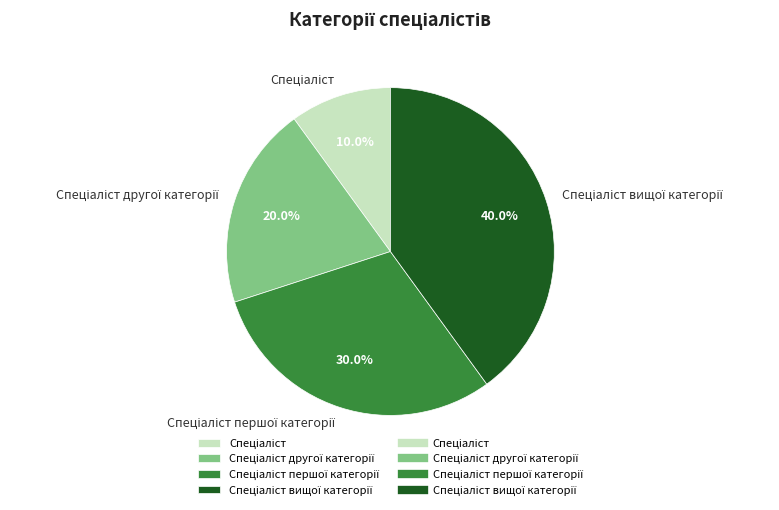

Does any single category account for the majority?

No